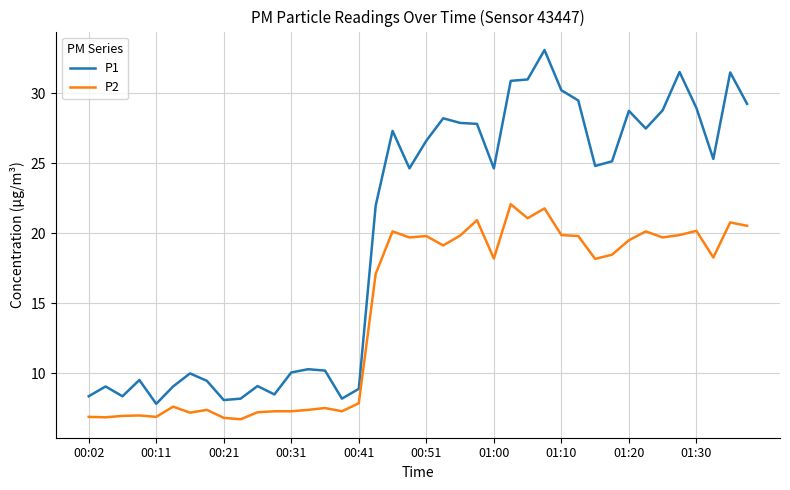

Rank the series by their average value, from highest to lowest.

P1, P2